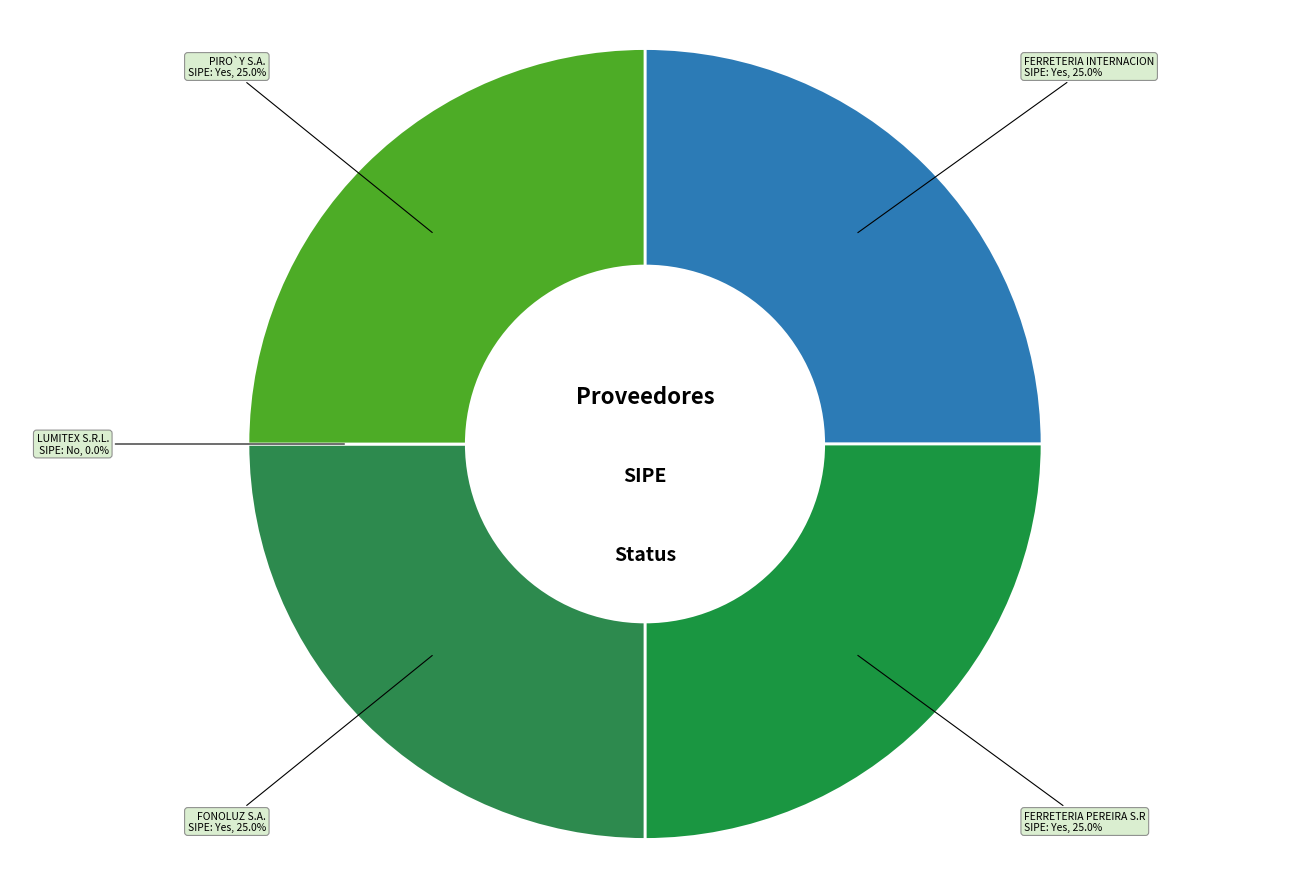

Count the number of slices in the pie.

5